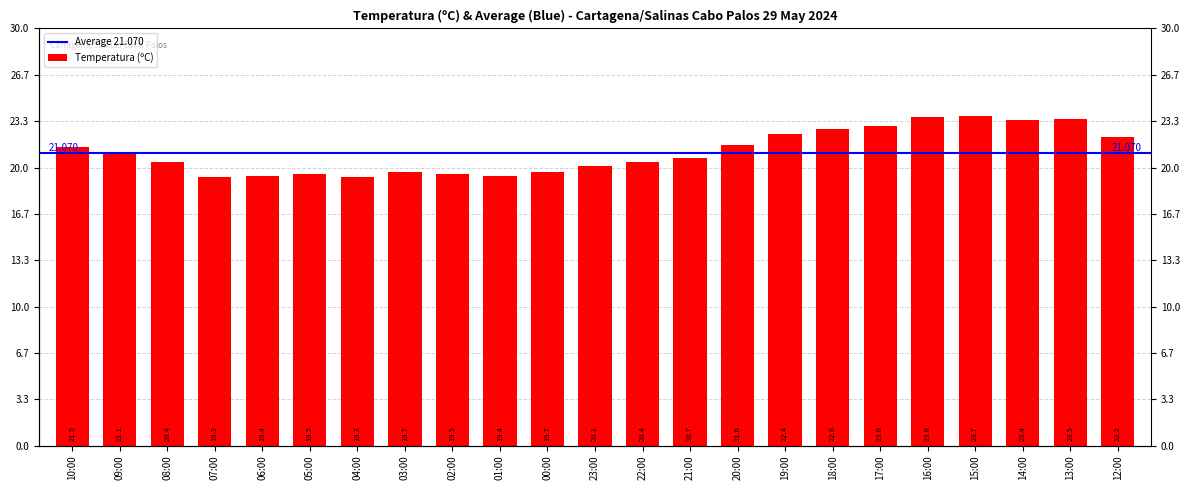

How many bars are there in total?

23